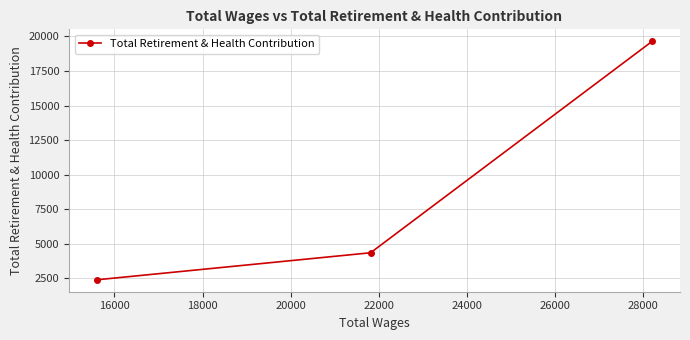

What is the sum of all values?

26399